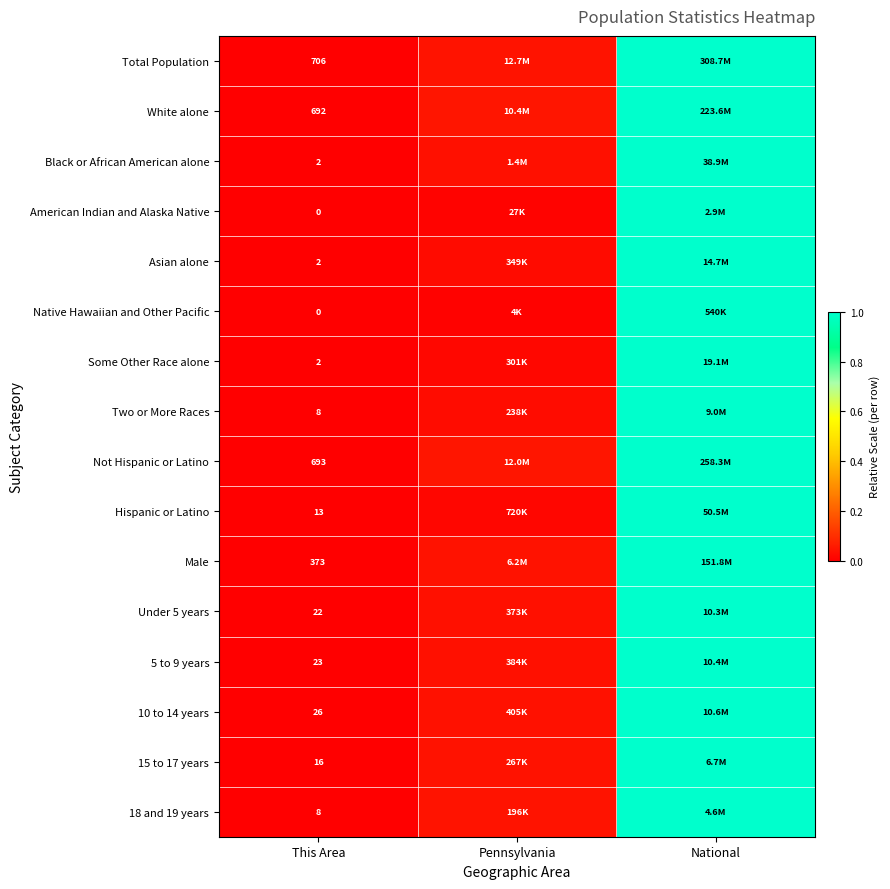

Is it true that Native Hawaiian and Other Pacific equals 0.7 at National?

False